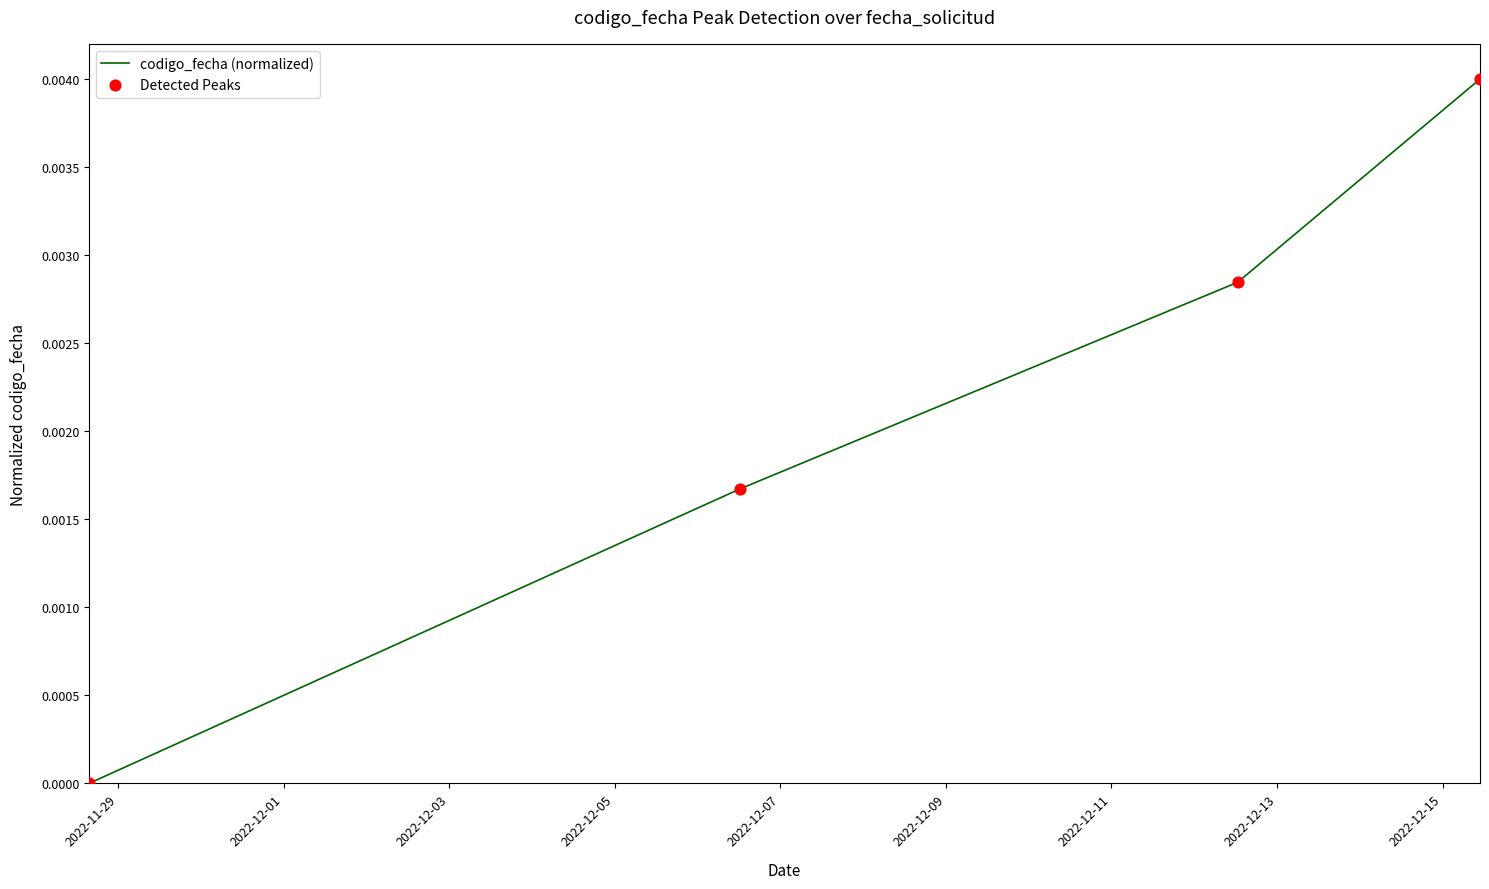

True or false: there are more than 0 points higher than both neighbors.

False